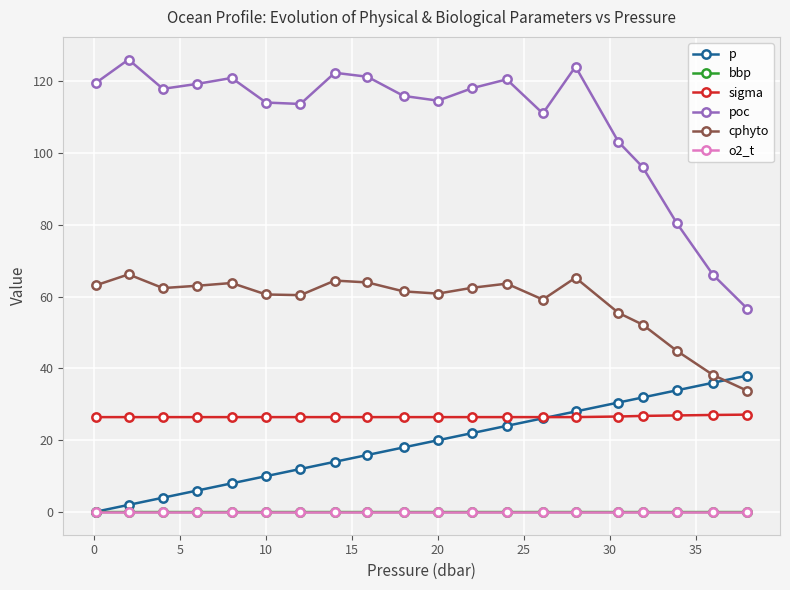

At how many categories does at least one series exceed 71?

18